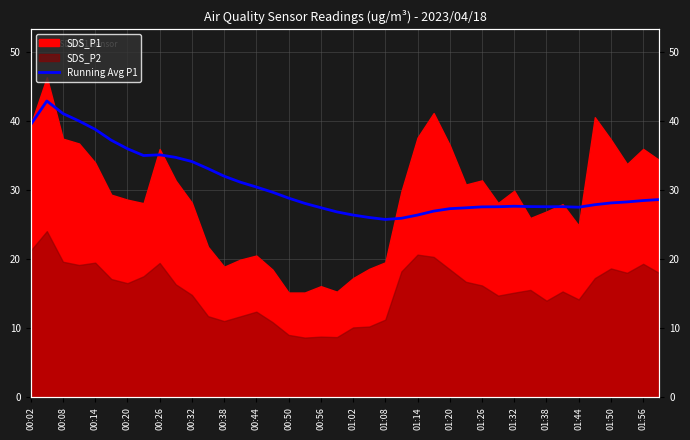

How many lines are shown in the chart?

1